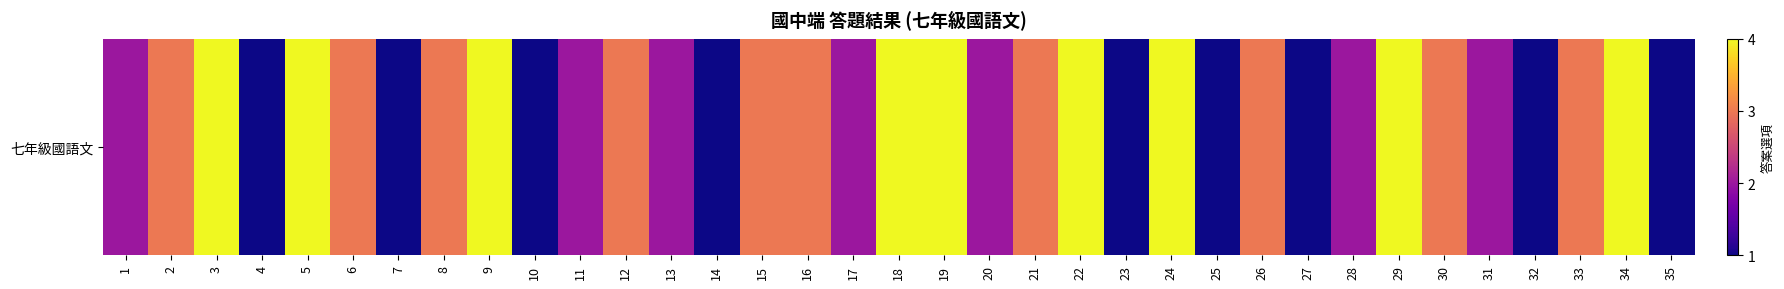

Count the values in the range 1 to 4.

35